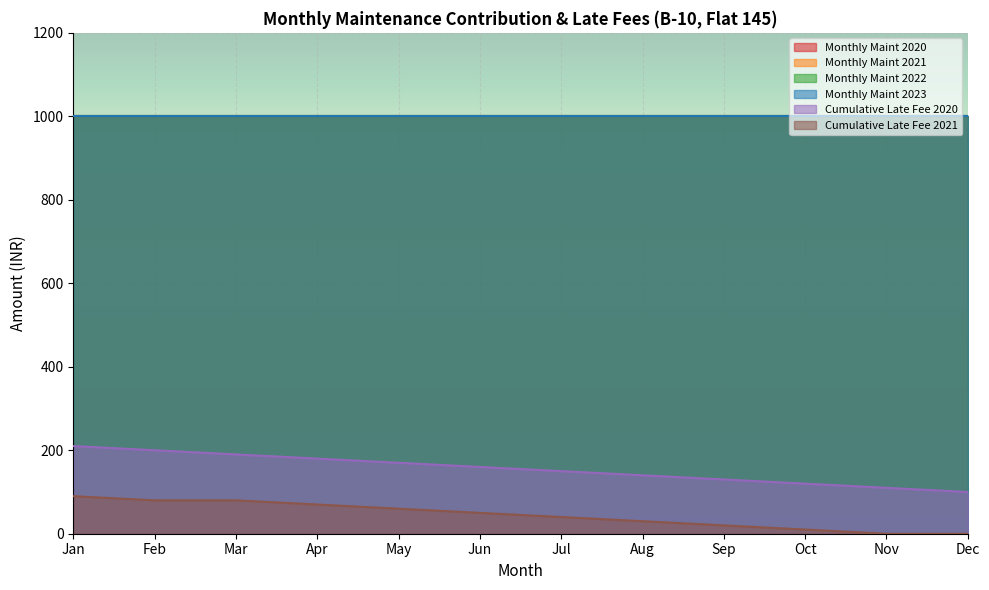

Is the value of Monthly Maint 2020 at Jun greater than the value of Cumulative Late Fee 2021 at Mar?

Yes